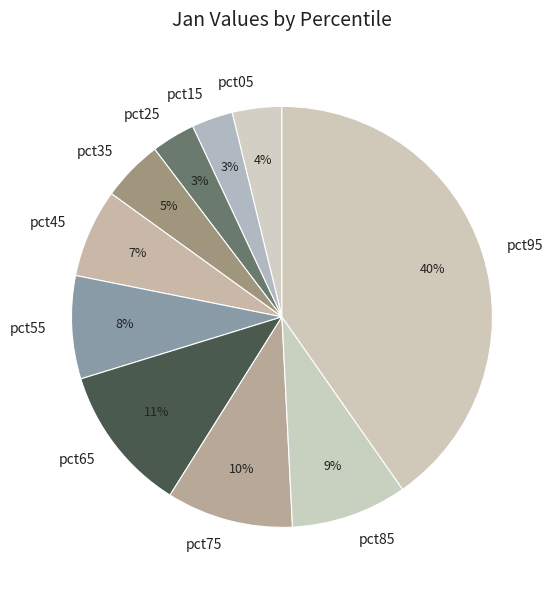

Combined, do pct75 and pct15 account for over 50%?

No